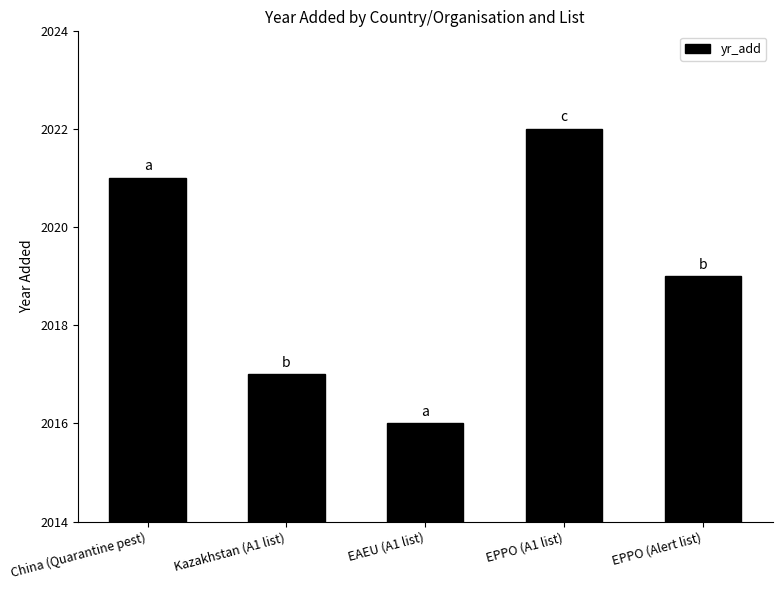

Count the values in the range 2017 to 2021.

3